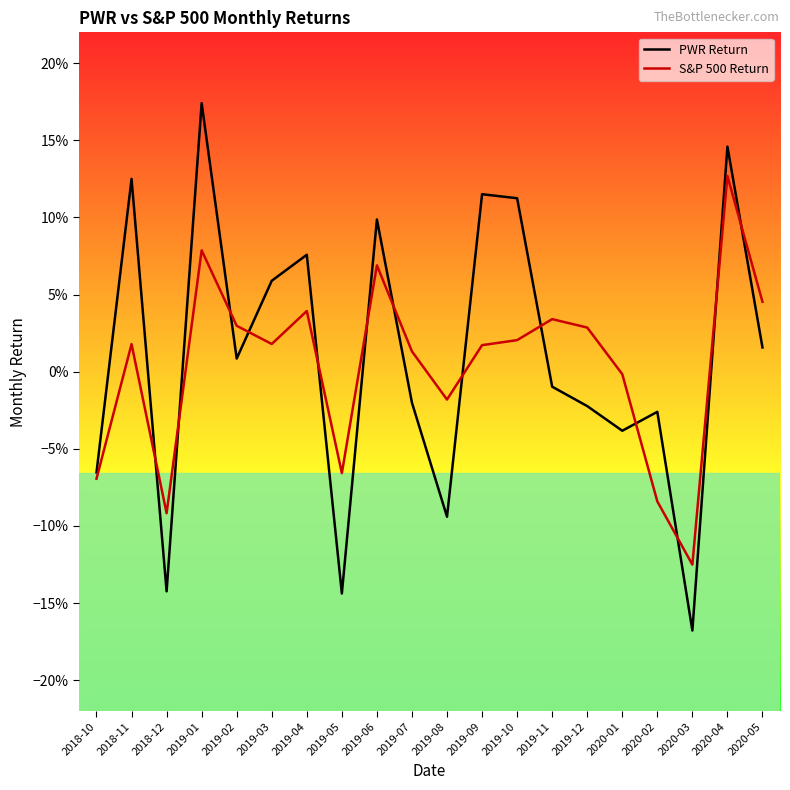

Which series has the largest total across all categories?

PWR Return